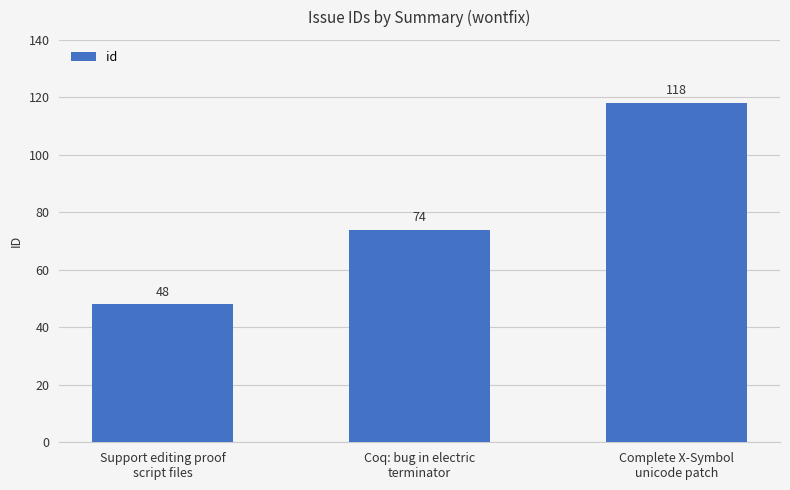

What is the label of the 2nd bar from the right?

Coq: bug in electric
terminator